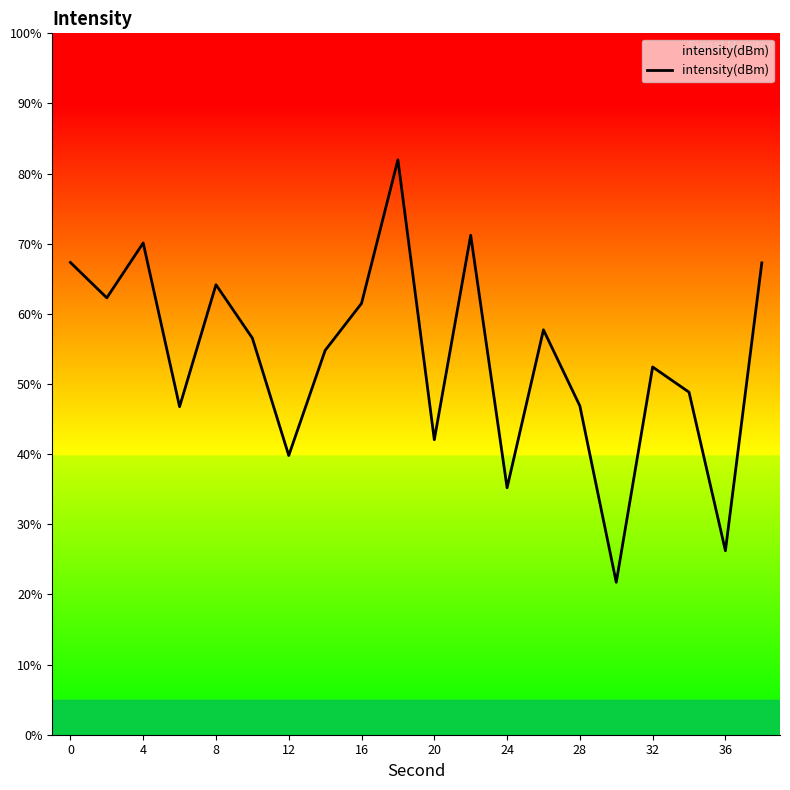

What is the smallest value displayed?

21.7